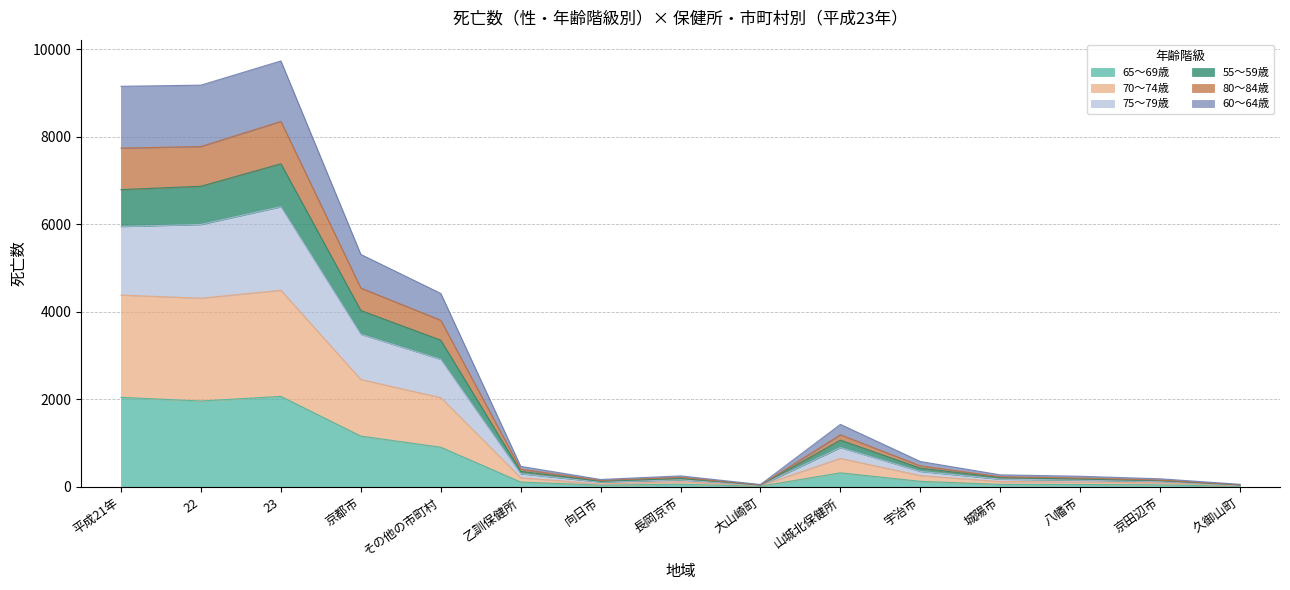

True or false: 65〜69歳 and 60〜64歳 intersect in this chart.

False